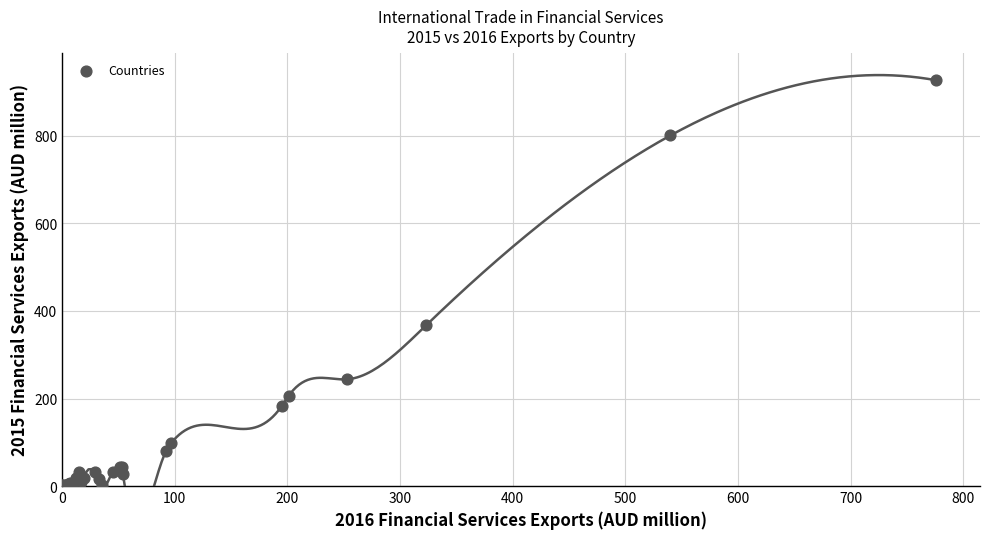

What Y value in the scatter plot is closest to 463?

367